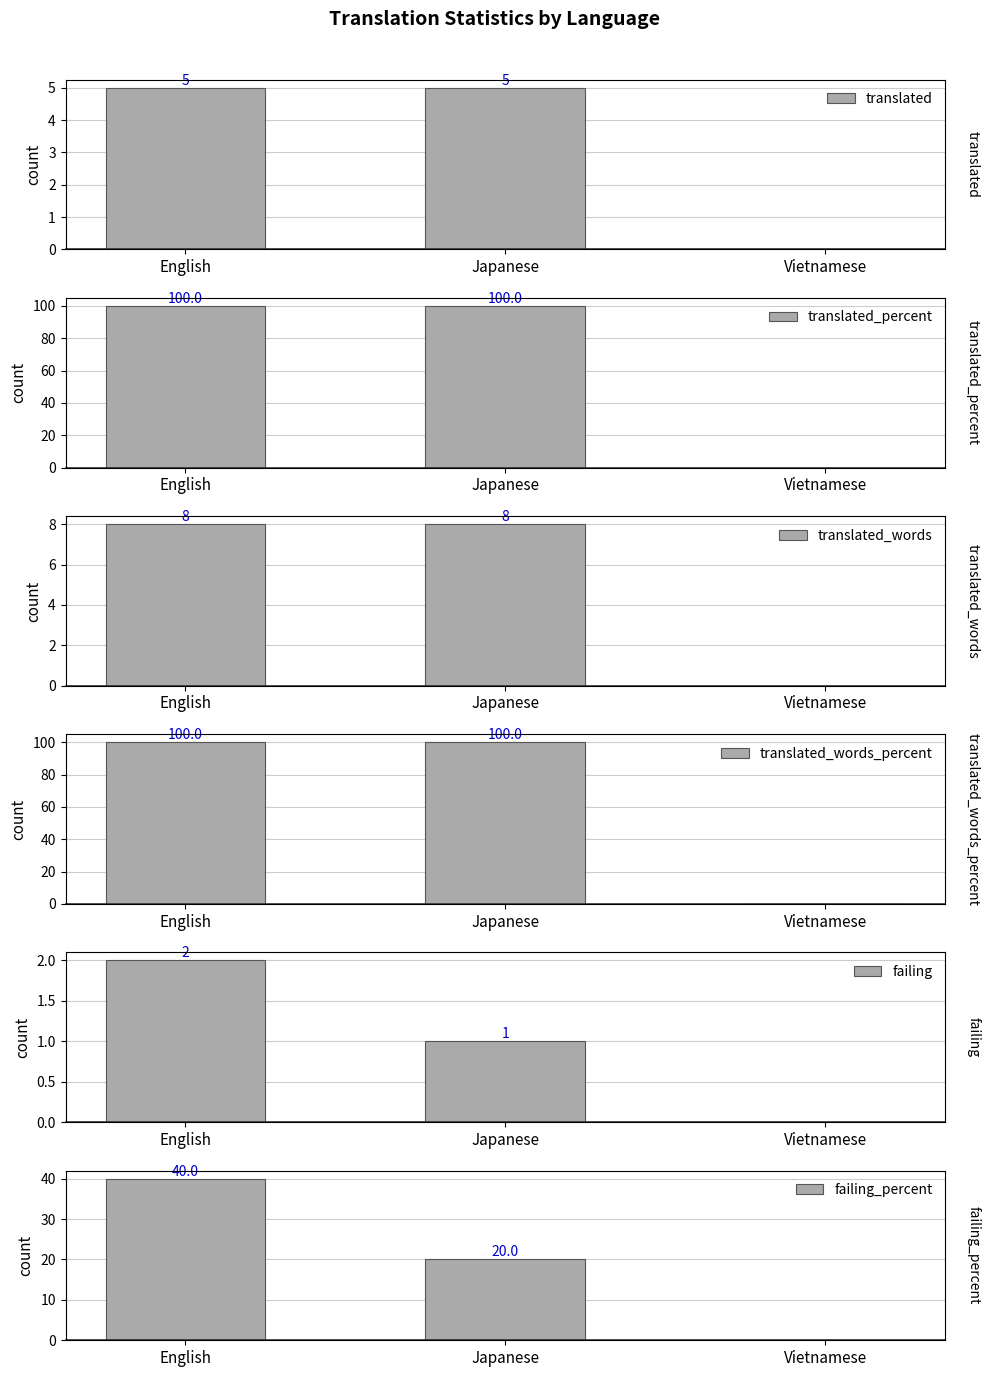

True or false: translated_words has a value of 5 at Japanese.

False